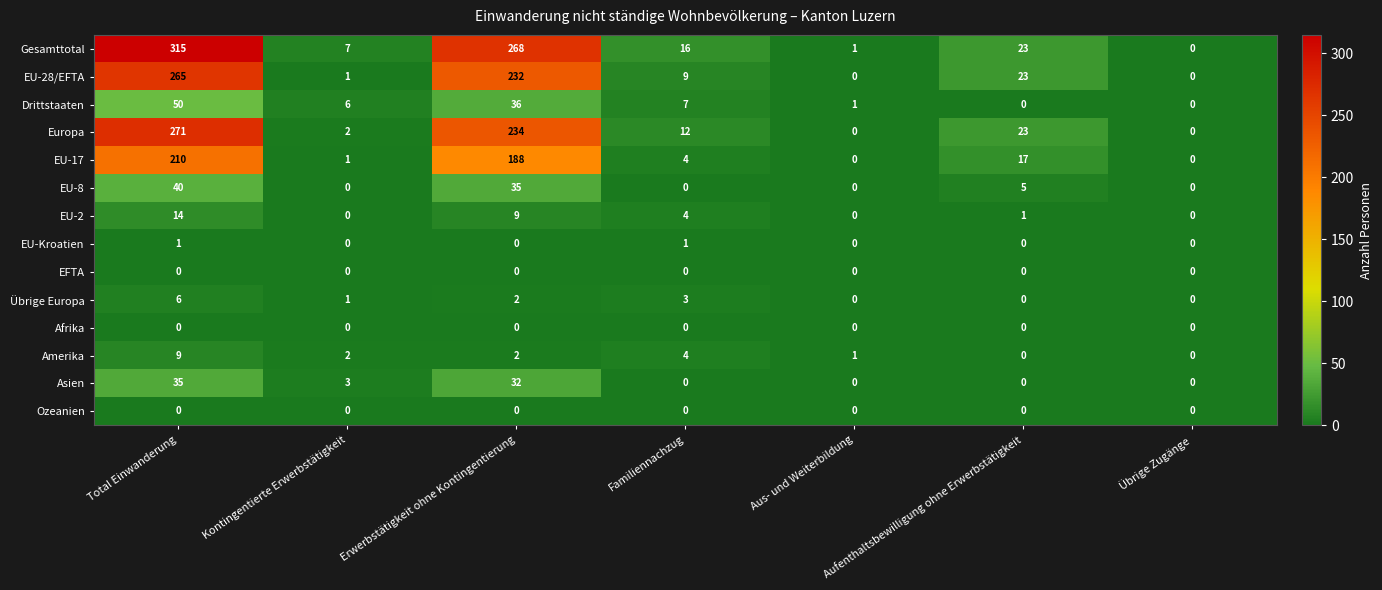

What is the total value across all series at Kontingentierte Erwerbstätigkeit?

23